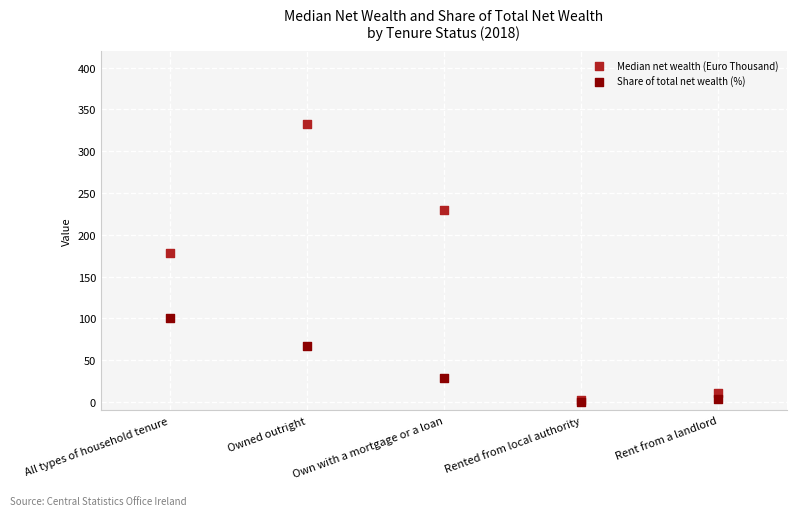

Which series reaches the maximum Y coordinate?

Median net wealth (Euro Thousand)